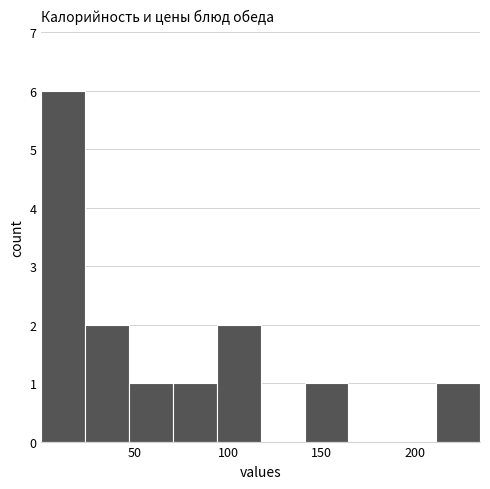

How tall is the bar that spans 25 to 45 on the x-axis? Neither the bar edges nor the heights are printed on the chart, so give them approximately, as read against the axes.

2